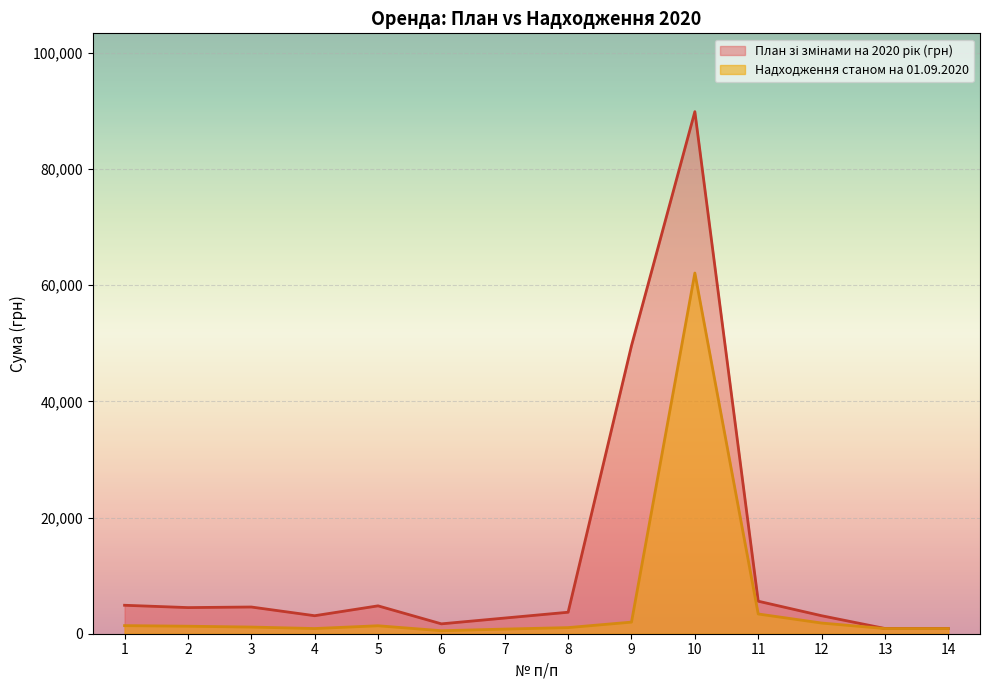

What is the difference between the maximum and second lowest values in the Надходження станом на 01.09.2020 series?

61312.1